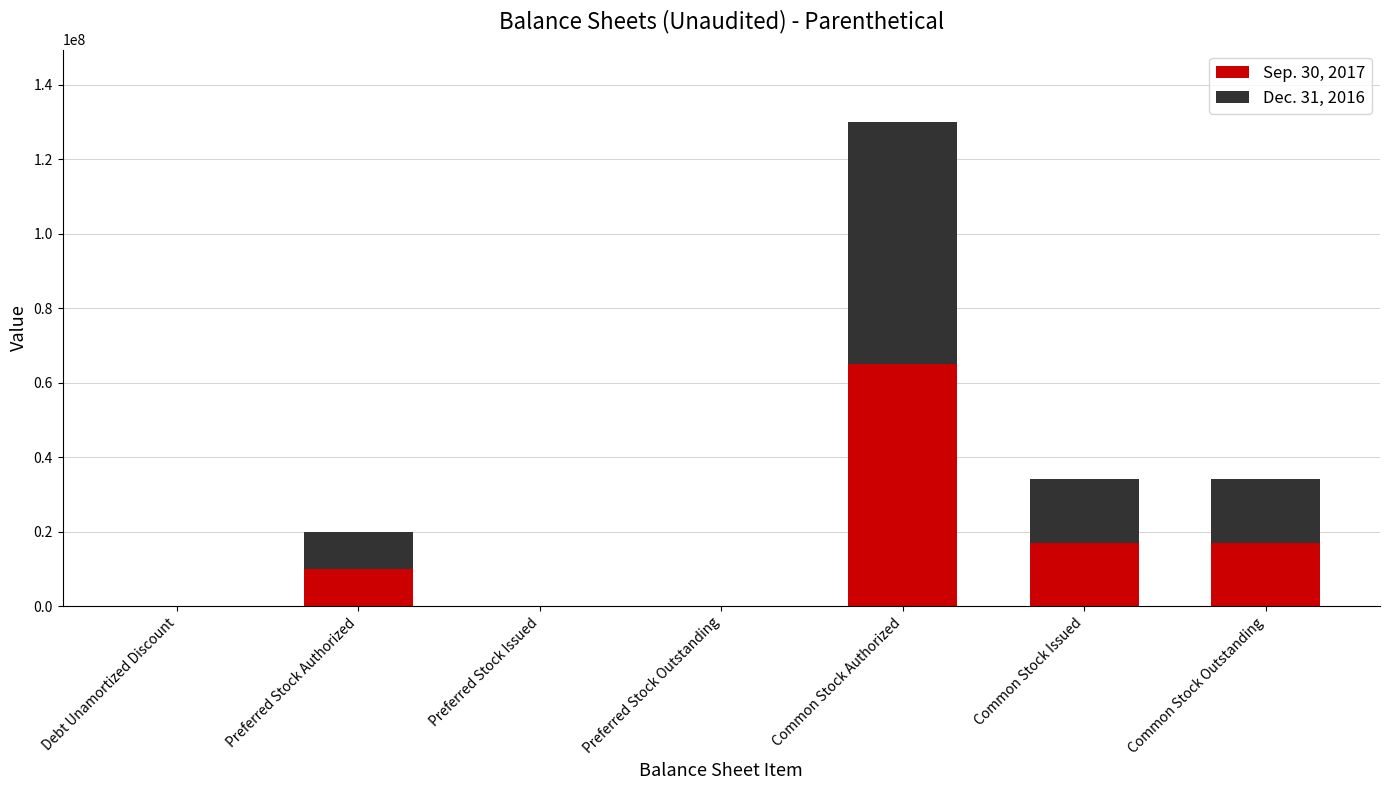

Count the number of data series in this chart.

2